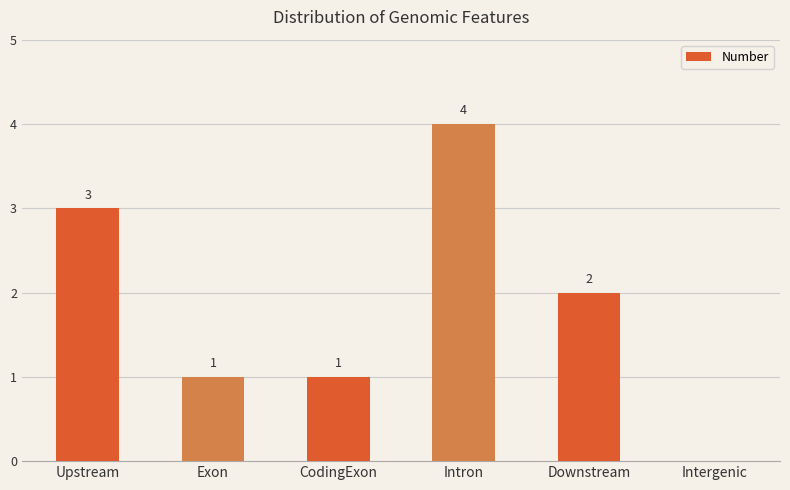

Reading left to right, what are all the values shown in this chart?

3	1	1	4	2	0